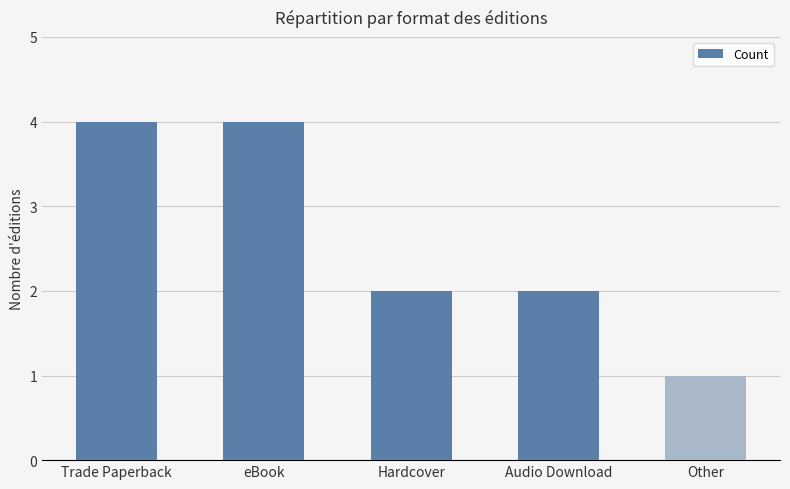

The value at eBook is 1. True or false?

False